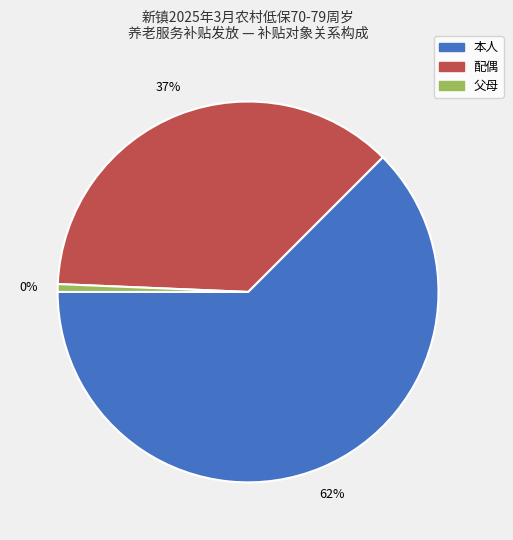

Is there any slice that represents more than half of the pie?

Yes